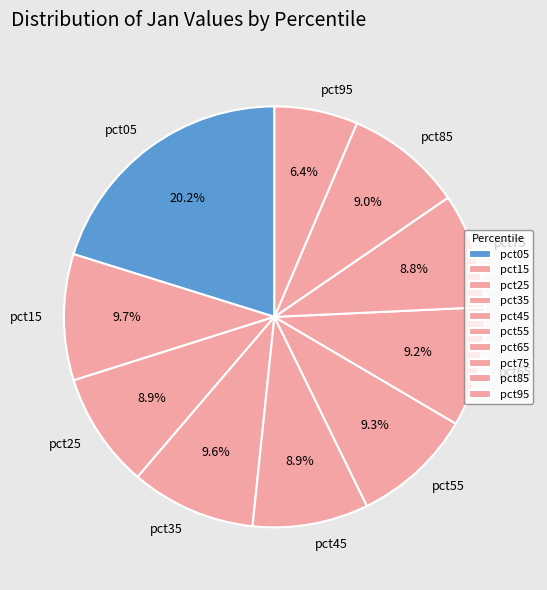

How many segments does this pie chart have?

10